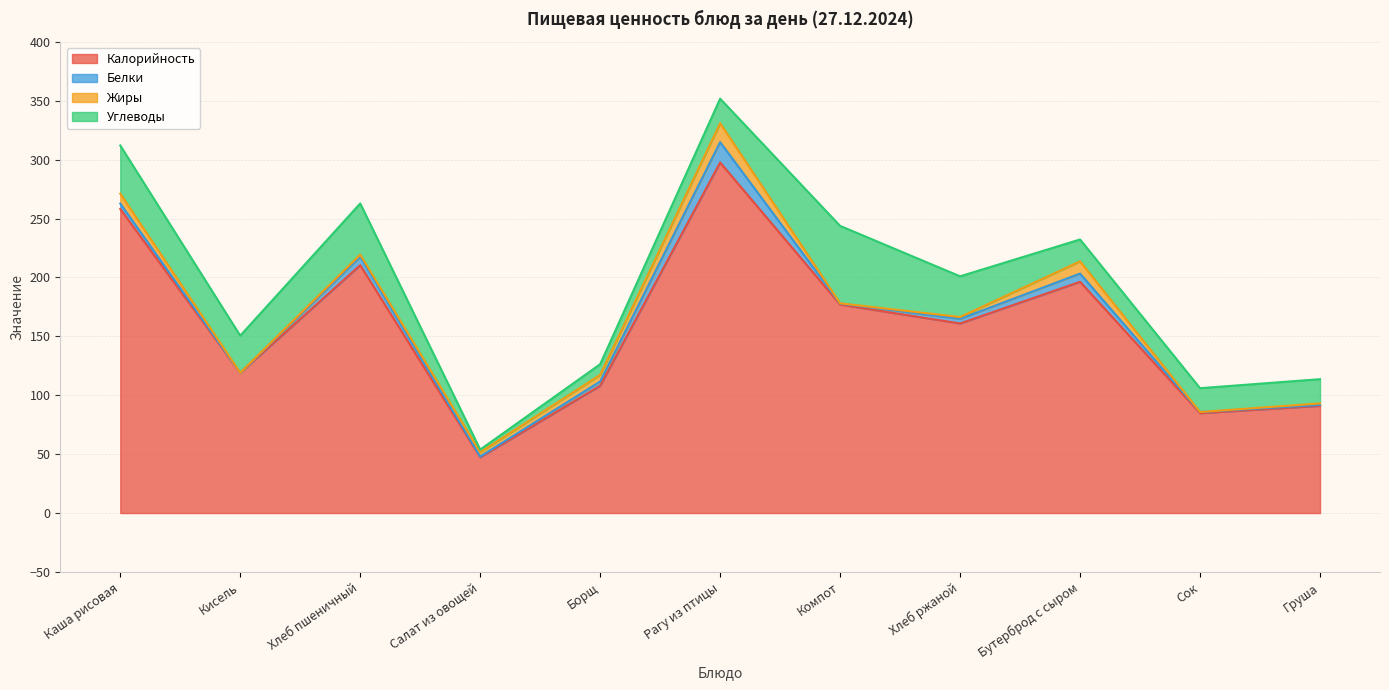

List the labels in order of Жиры value, largest first.

Рагу из птицы, Бутерброд с сыром, Каша рисовая, Борщ, Салат из овощей, Хлеб пшеничный, Хлеб ржаной, Груша, Компот, Кисель, Сок